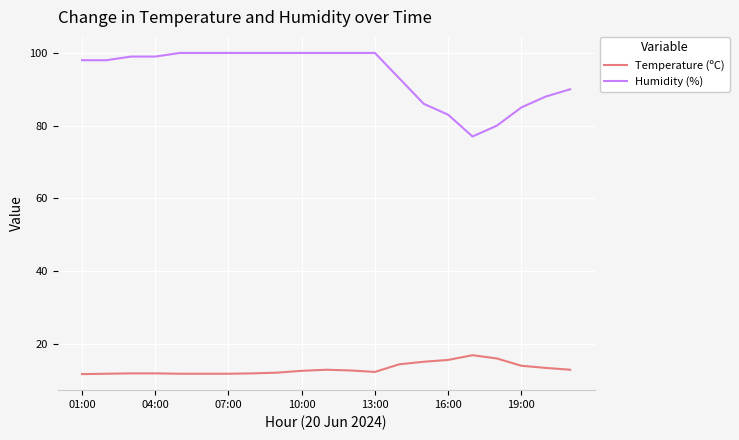

What is the minimum value shown in the chart?

11.6